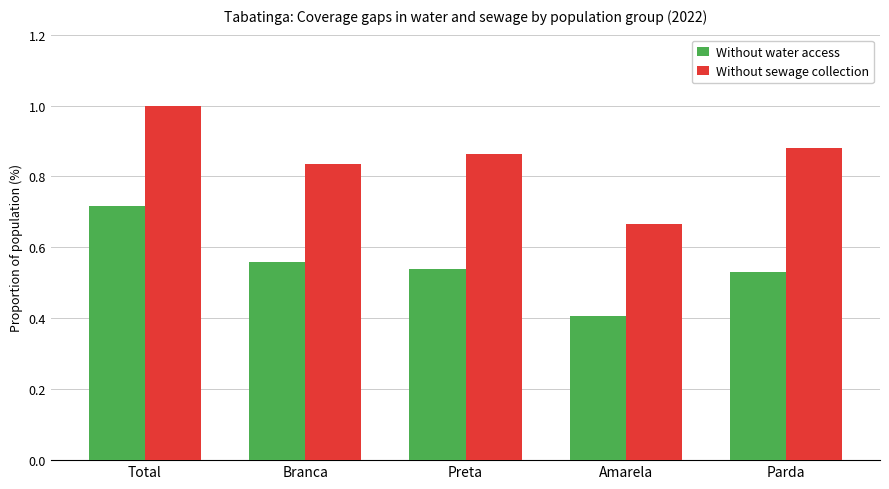

How many series are shown in this chart?

2